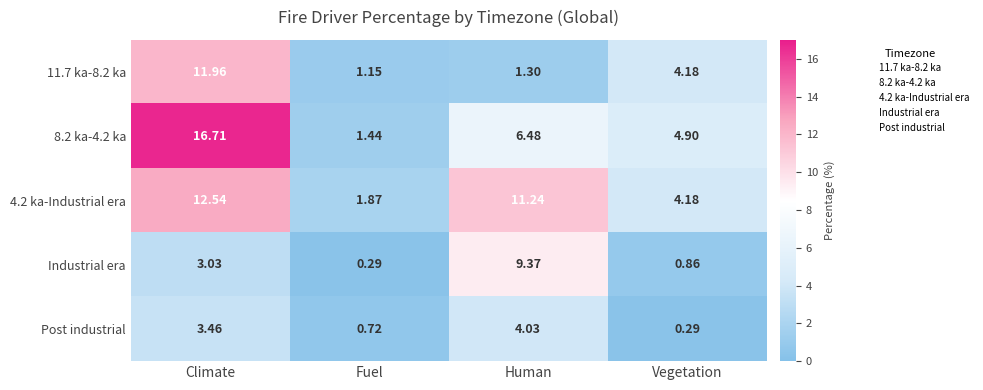

How many data points does each series have?

4